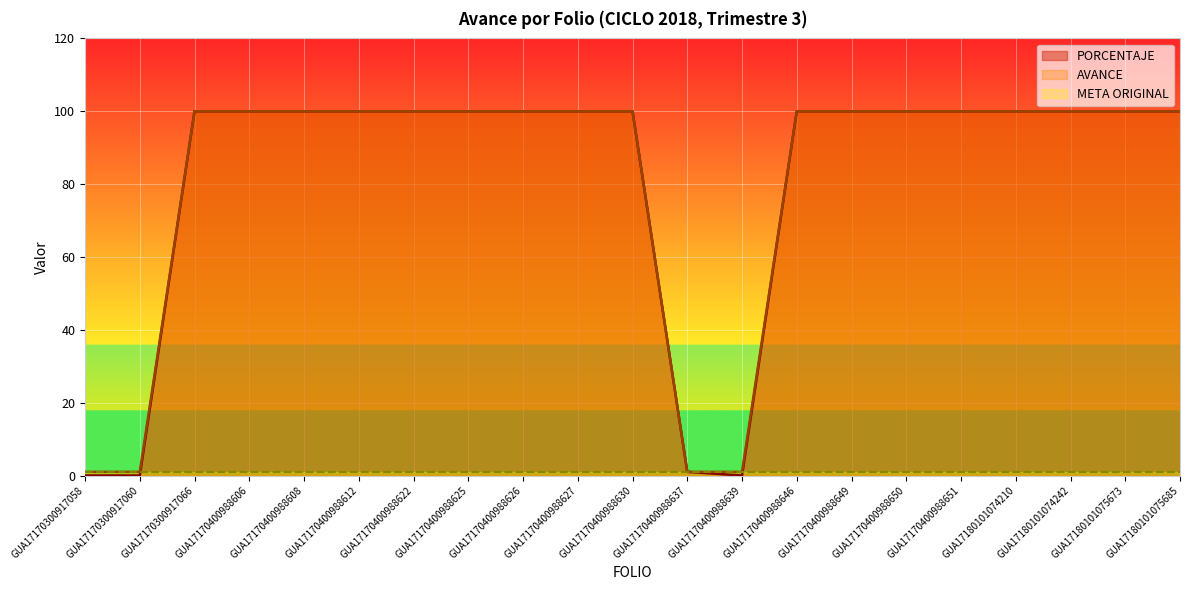

Between GUA17170300917060 and GUA17170400988650, which series saw the biggest shift?

PORCENTAJE